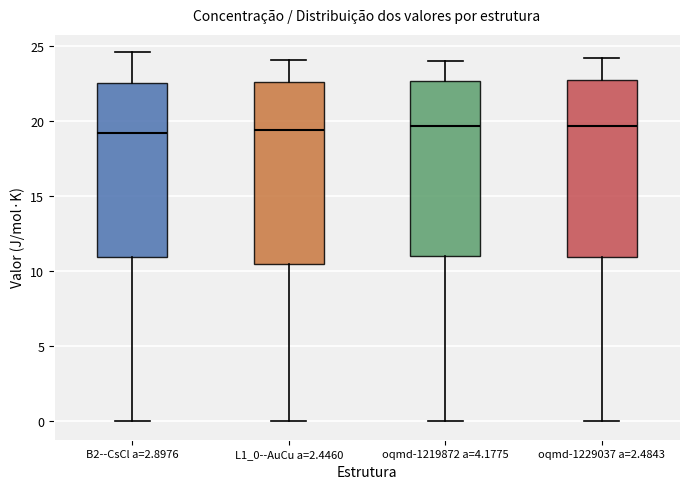

Where does the lower whisker of the box for B2--CsCl a=2.8976 end on the y-axis? The values are not printed on the chart, so give them approximately, as read against the axis.

0.0